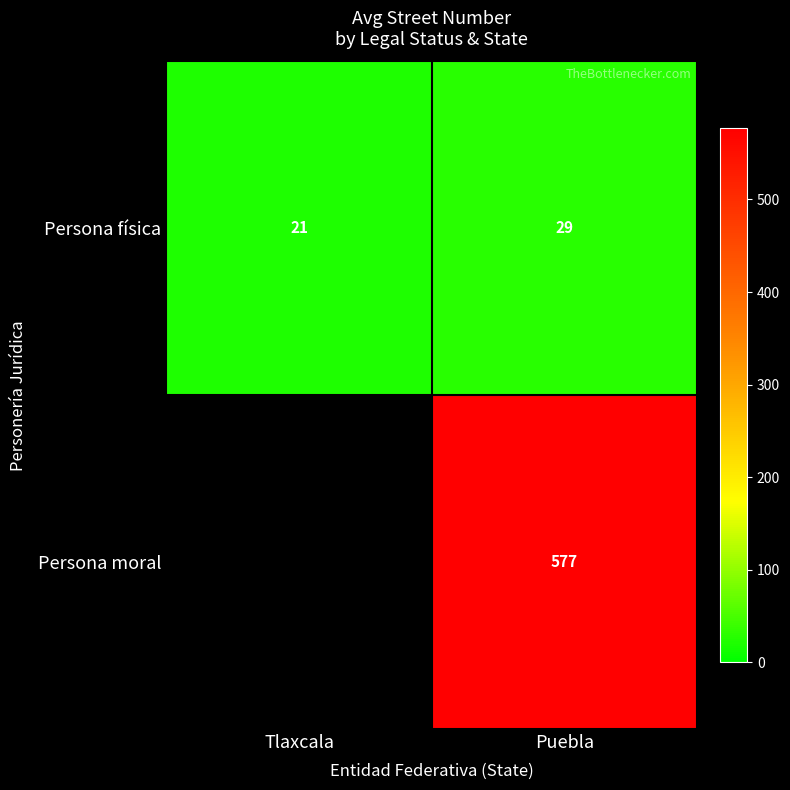

At how many categories does at least one series exceed 186?

1